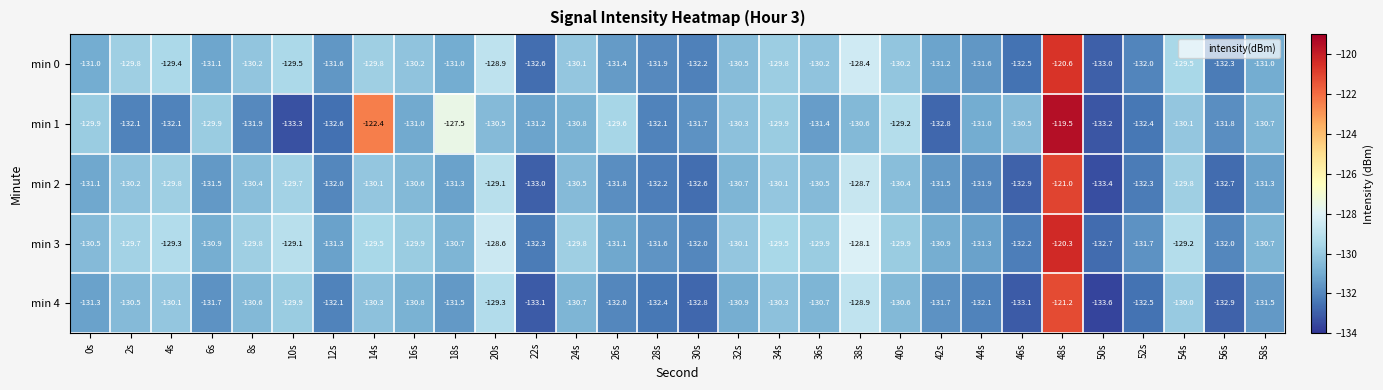

What is the total value across all series at 10s?

-651.5